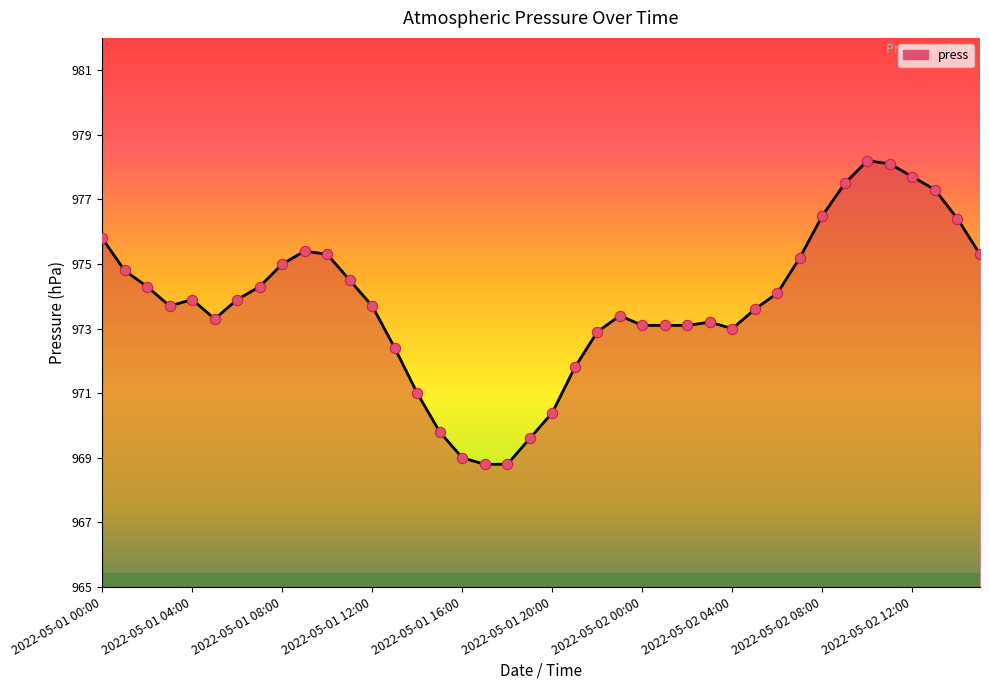

What is the difference between the maximum and minimum values?

9.4